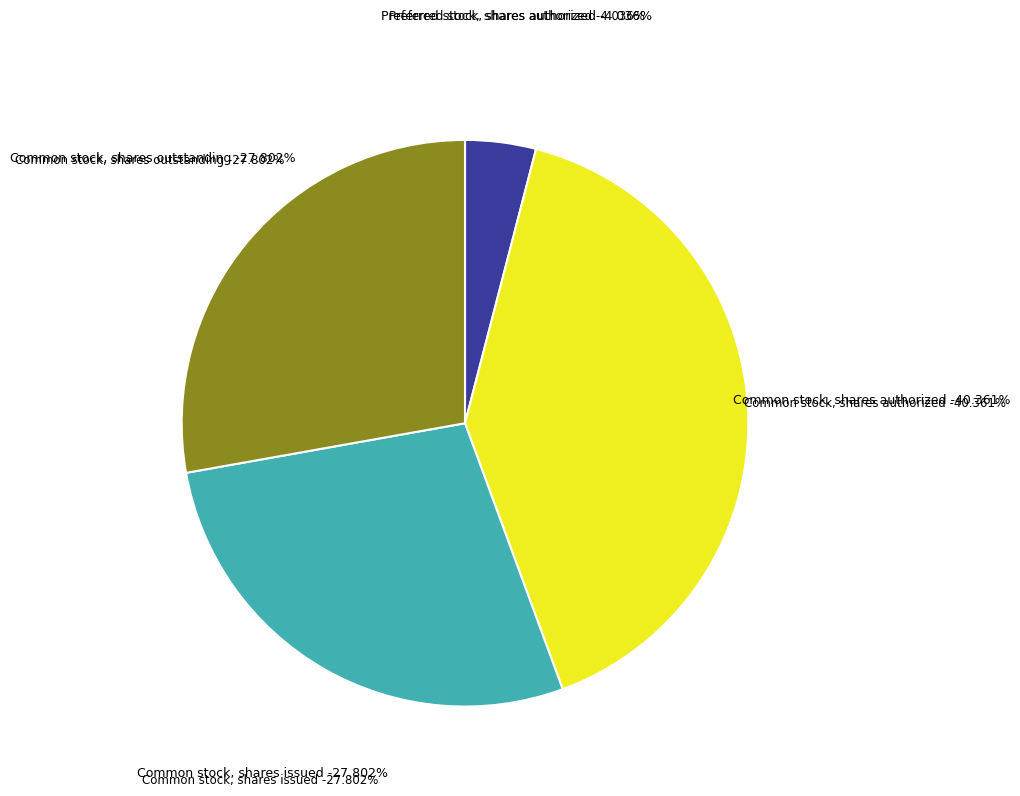

Which category has the smallest portion of the pie?

Preferred stock, shares authorized